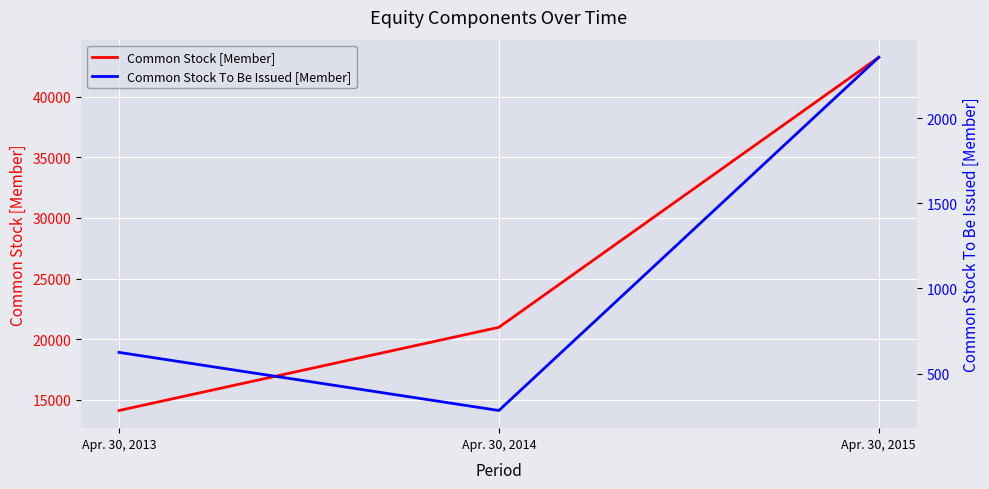

Reading left to right, what are all the values shown in this chart?

Common Stock [Member]: 14131	20987	43238
Common Stock To Be Issued [Member]: 625	284	2356